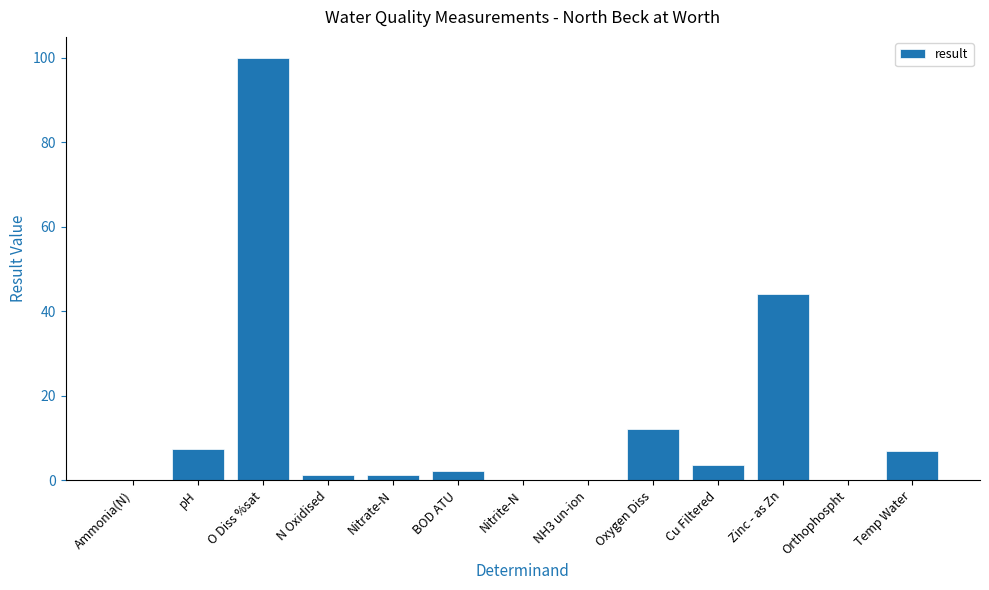

Where is the data nearest to the value 50?

Zinc - as Zn